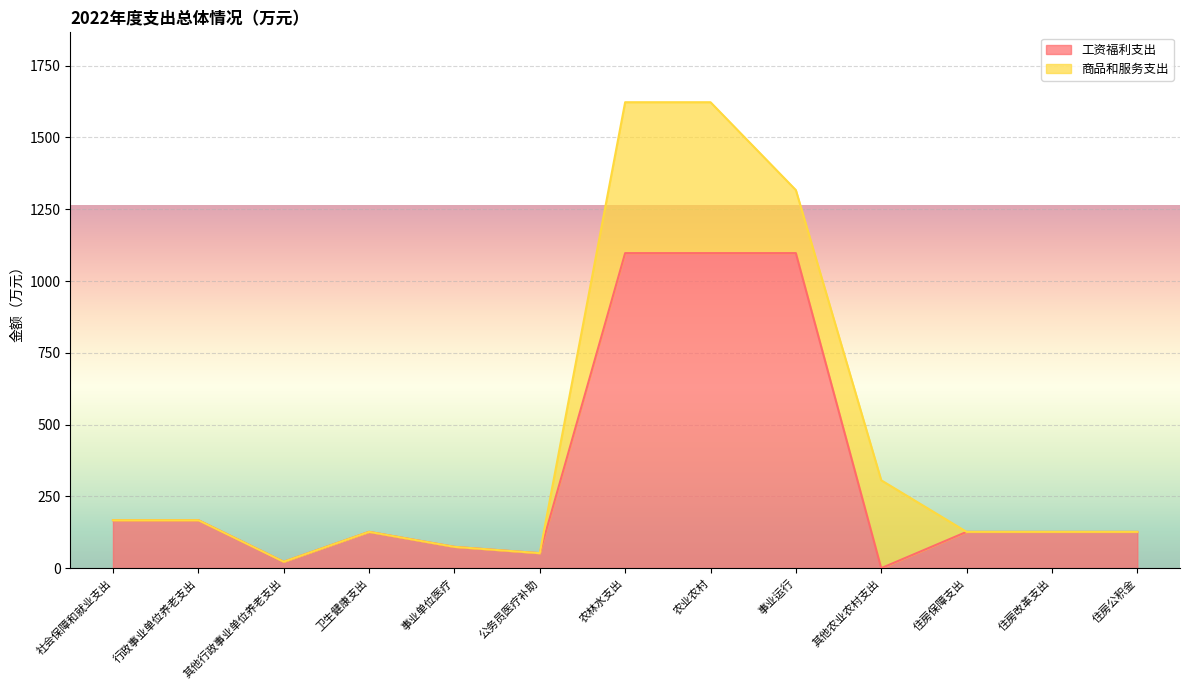

Which has a higher value, 住房公积金 or 卫生健康支出?

卫生健康支出